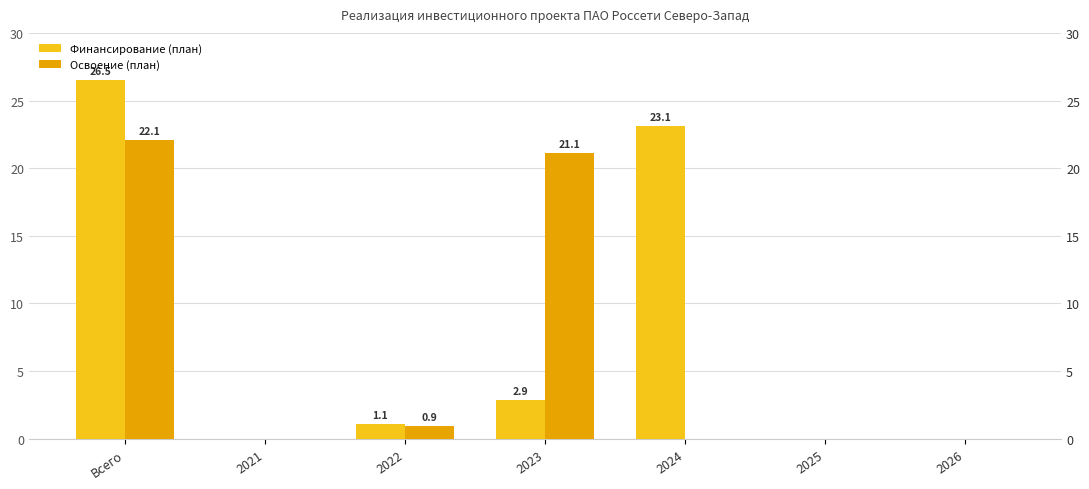

Reading left to right, extract all data points from this chart.

Финансирование (план): 26.5	0.0	1.1	2.9	23.1	0.0	0.0
Освоение (план): 22.1	0.0	0.9	21.1	0.0	0.0	0.0